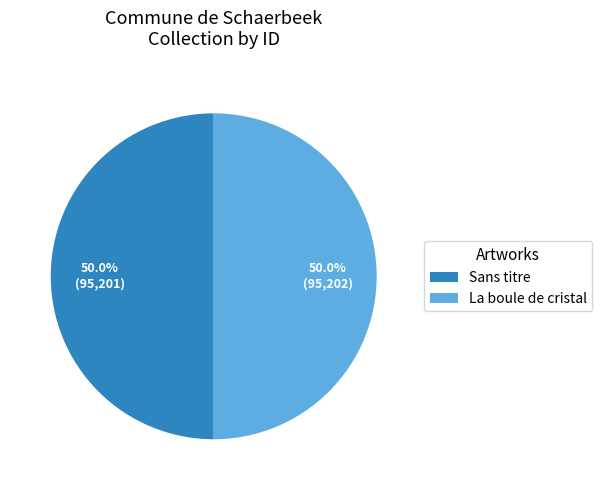

Approximately how many times larger is the value at La boule de cristal compared to Sans titre?

1.0